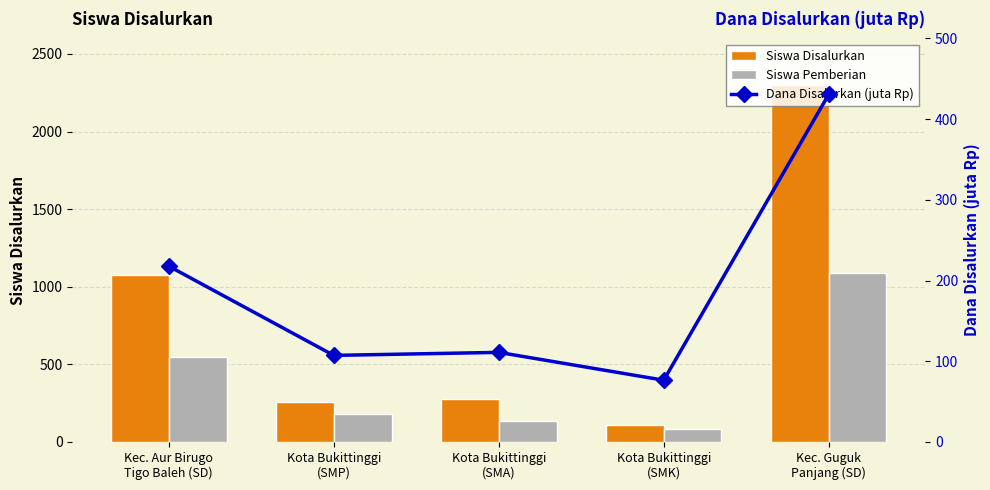

The Dana Disalurkan (juta Rp) series shows 76.5 at Kota Bukittinggi
(SMK). True or false?

True